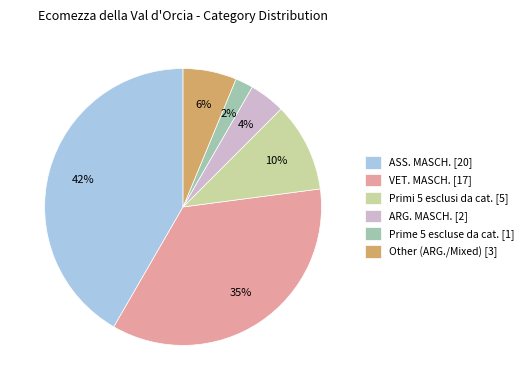

To the nearest percent, what is the difference between the largest and smallest slice percentages?

40%